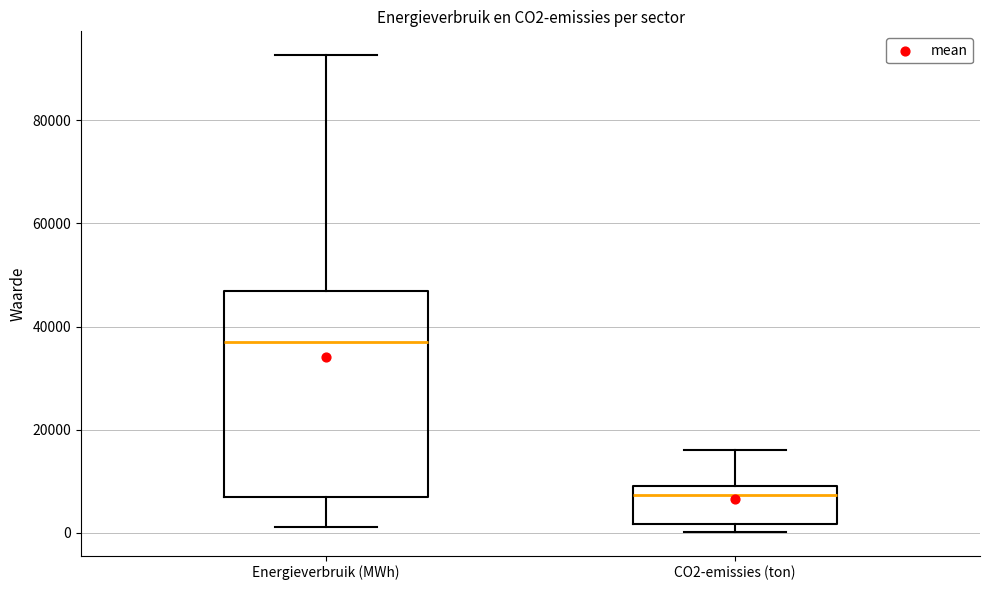

Reading left to right, transcribe this box plot: for each box, give where its median line is, the range the box spans, and where its two whiskers end, as read against the y-axis. The values are not printed on the chart, so give them approximately, as read against the axis.

Energieverbruik (MWh): median 38000, box 6000 to 46000, whiskers 2000 to 92000
CO2-emissies (ton): median 8000, box 2000 to 10000, whiskers 0 to 16000